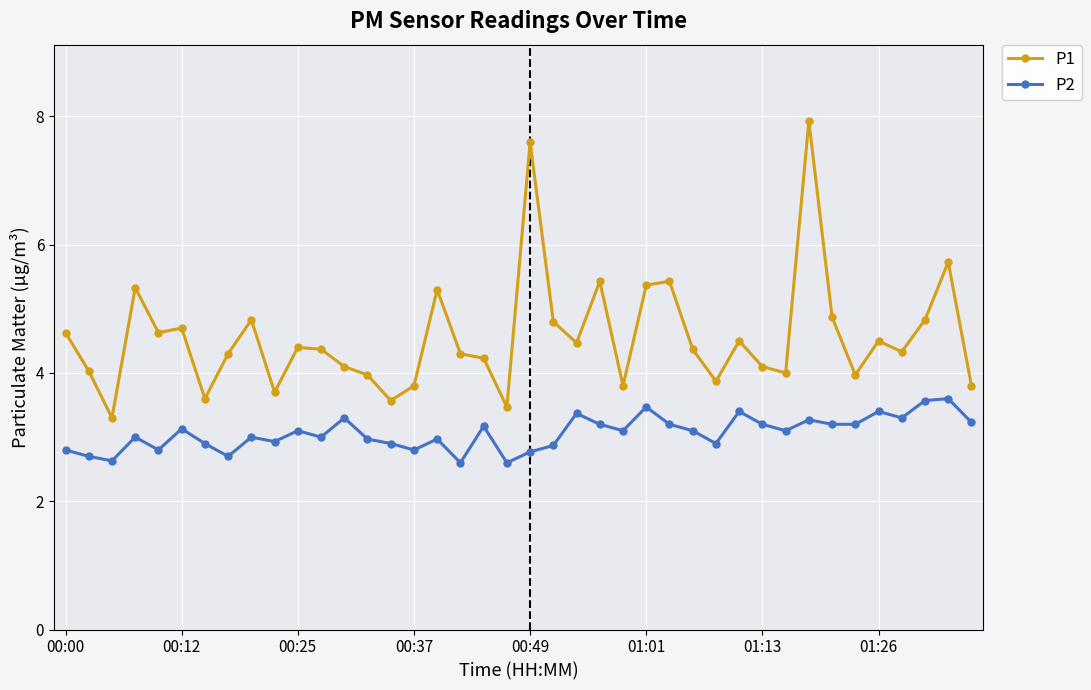

What is the value of the P1 point at the 11th from the left?

4.4